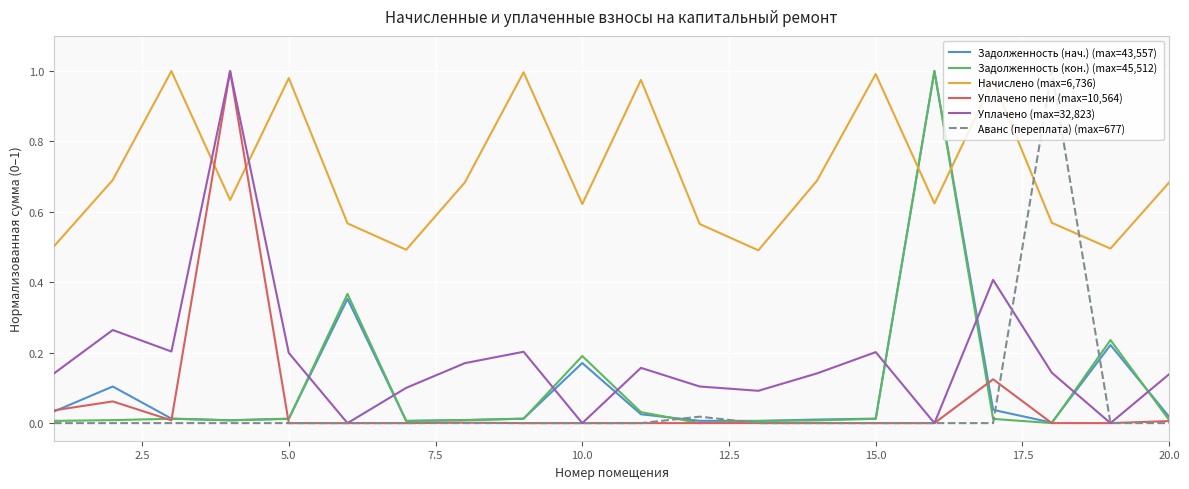

Which series ends up on top after the final intersection of Начислено (max=6,736) and Уплачено (max=32,823)?

Начислено (max=6,736)